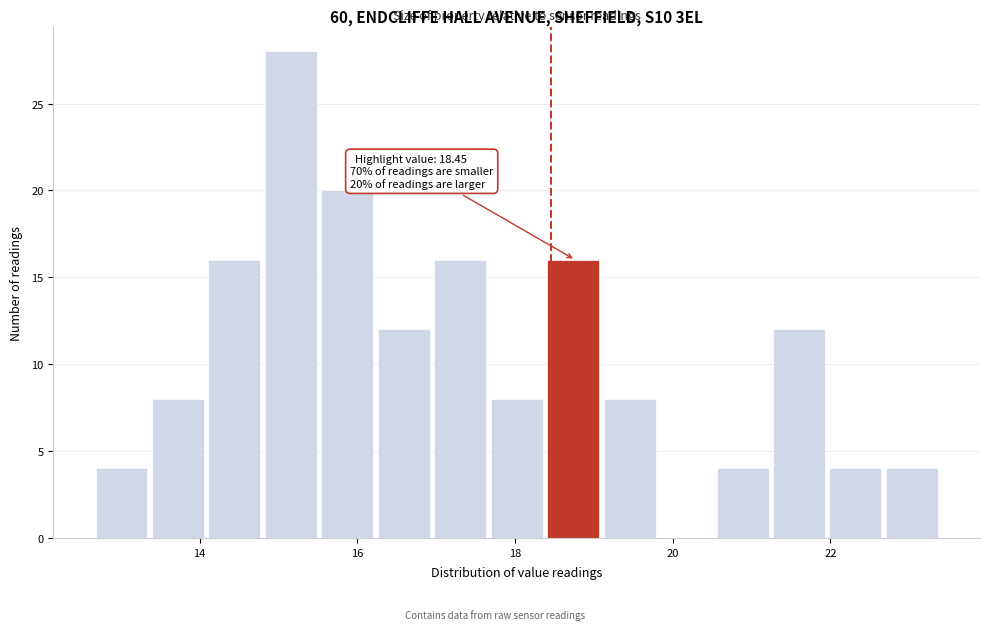

Around what value on the x-axis is the tallest bar? Give the approximate position of its centre, as read against the axis.

15.2